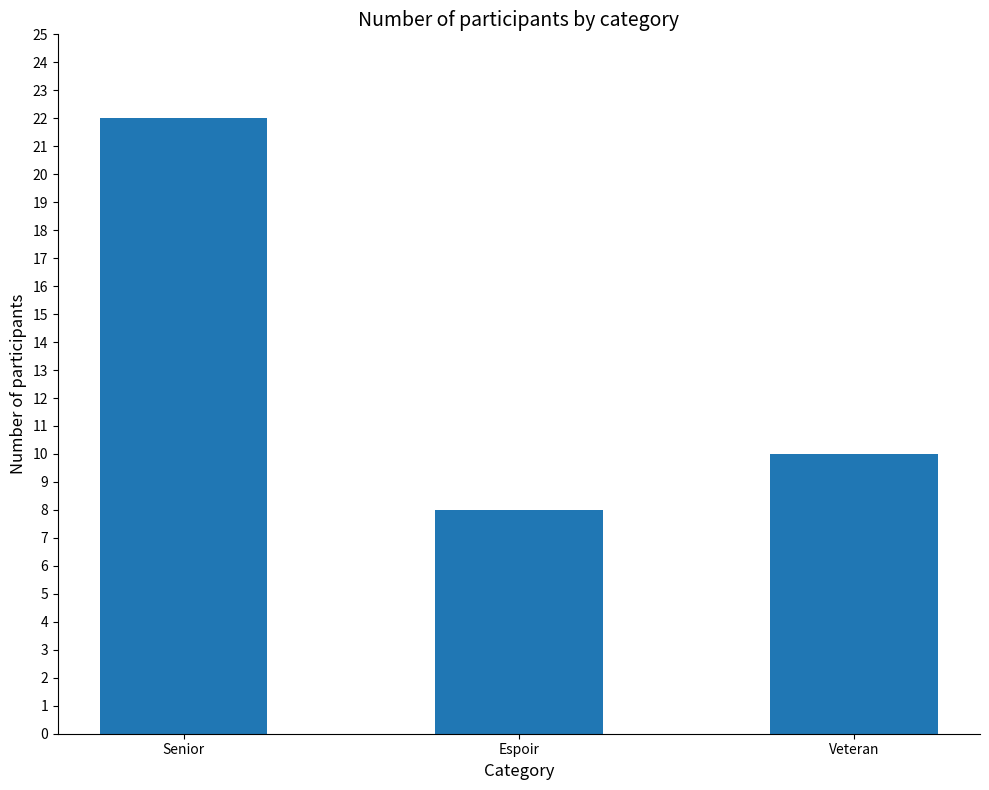

Read the value at Senior, to the nearest 5.

20